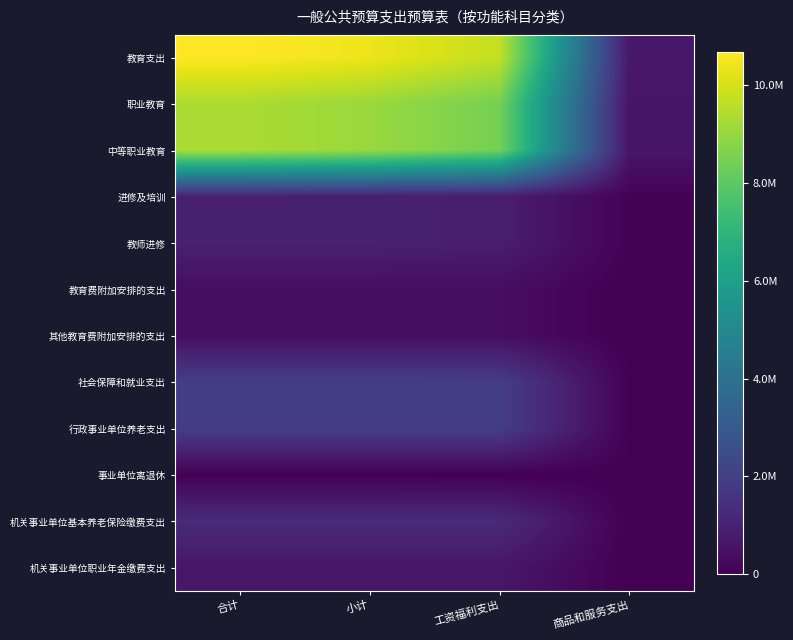

How many distinct data groups are displayed?

12